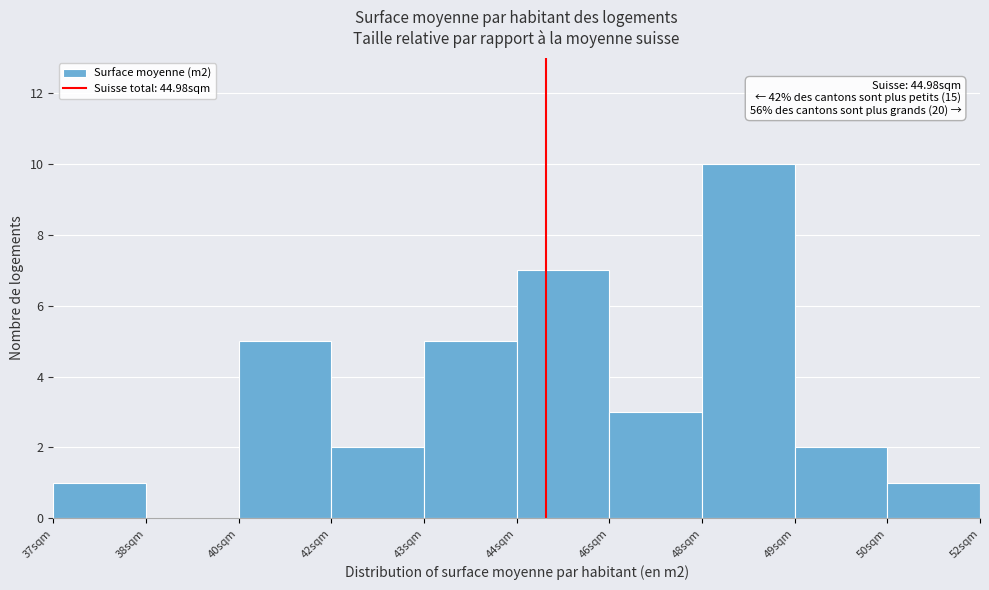

Reading left to right, what are all the values shown in this chart?

37sqm=1	38sqm=0	40sqm=5	42sqm=2	43sqm=5	44sqm=7	46sqm=3	48sqm=10	49sqm=2	50sqm=1